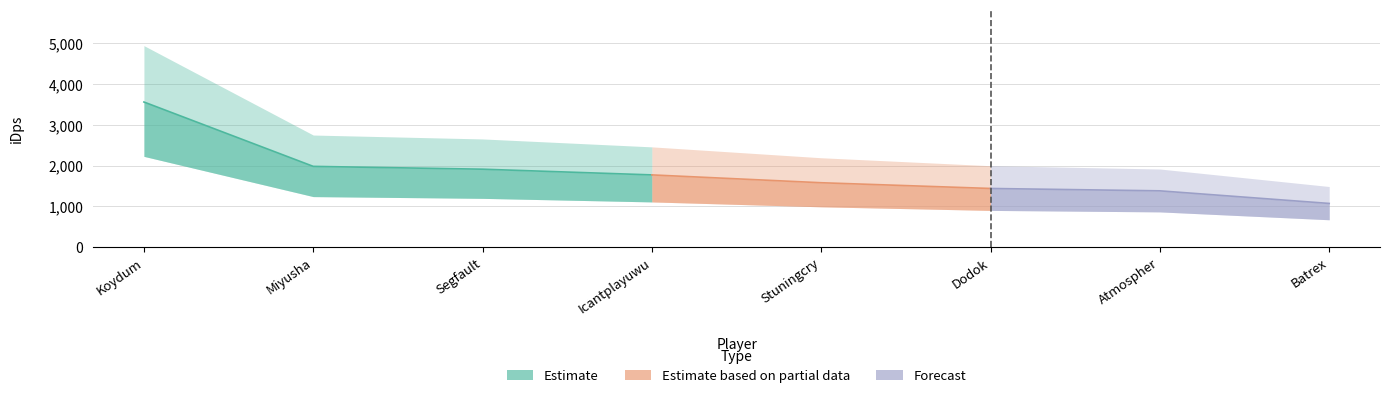

Where is the data nearest to the value 3215?

Miyusha